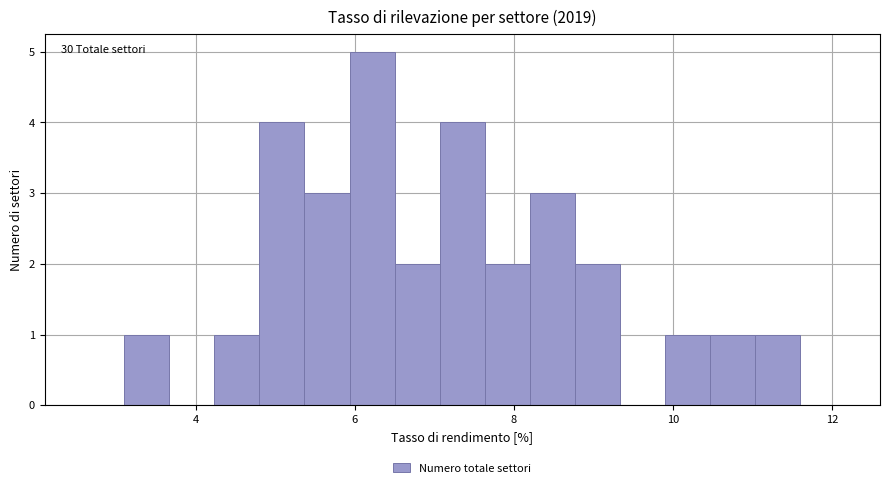

Read against the x-axis, roughly where is the centre of the tallest bar?

6.2